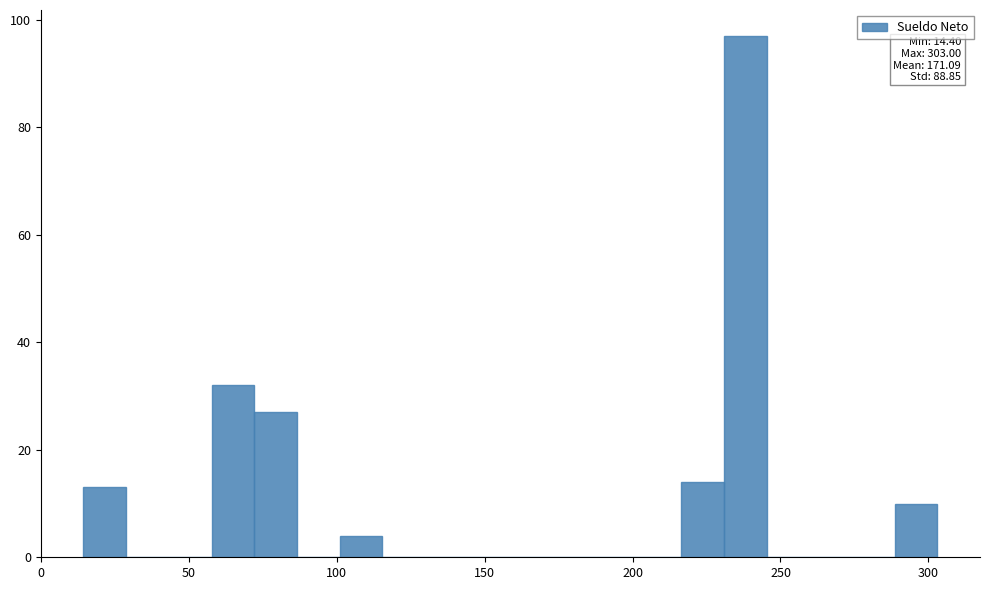

Read against the x-axis, roughly where is the centre of the tallest bar?

240